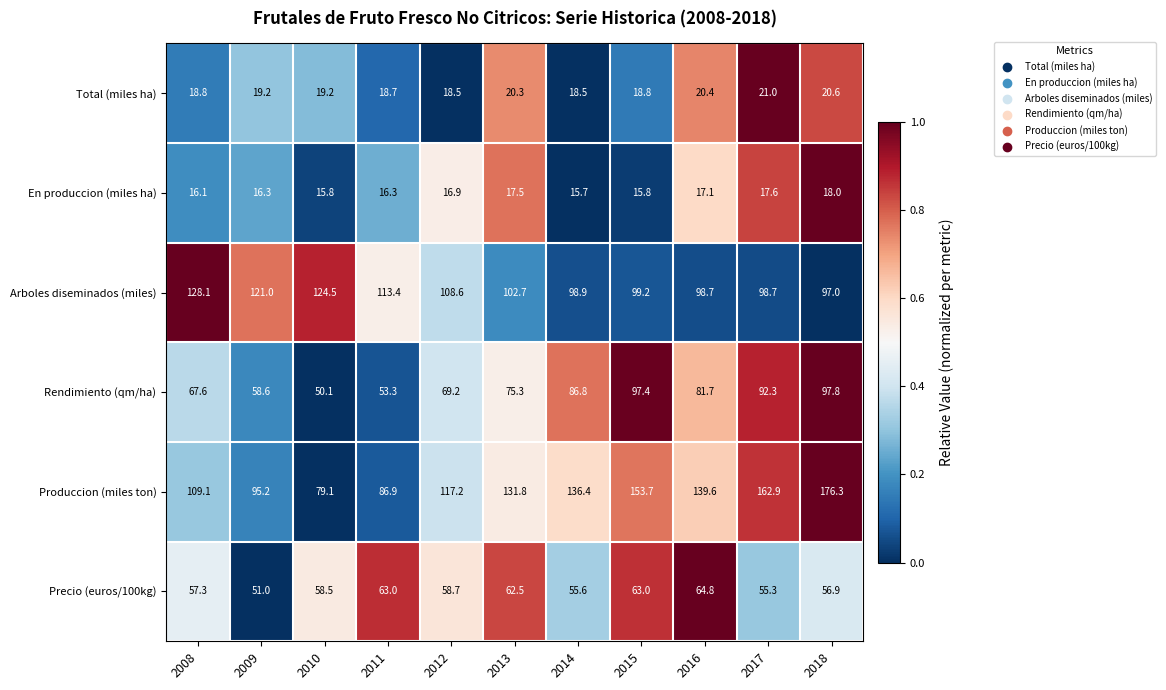

At which label does Precio (euros/100kg) first exceed 58?

2010